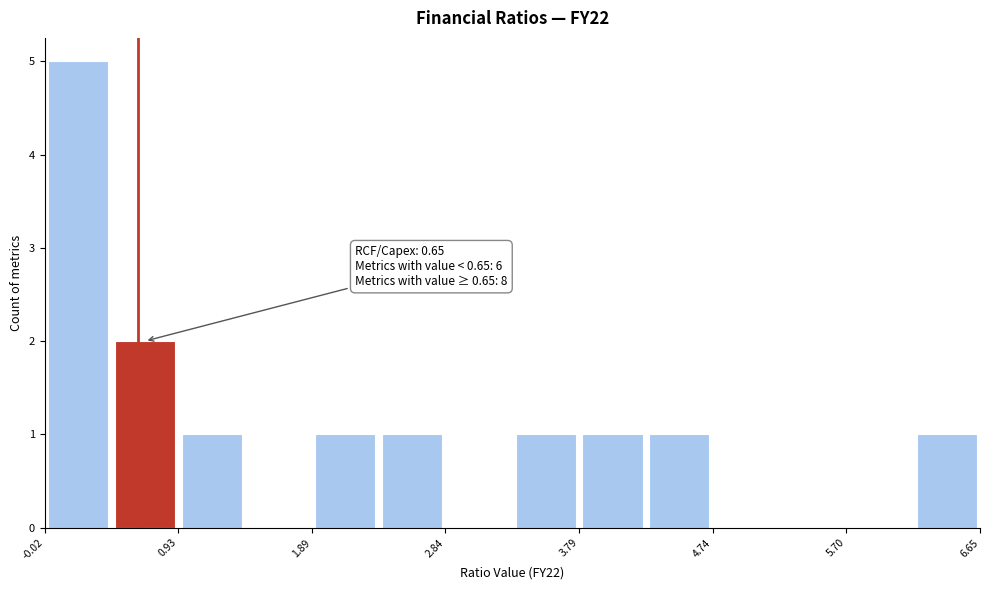

Which range on the x-axis has the tallest bar?

0.0 to 0.5